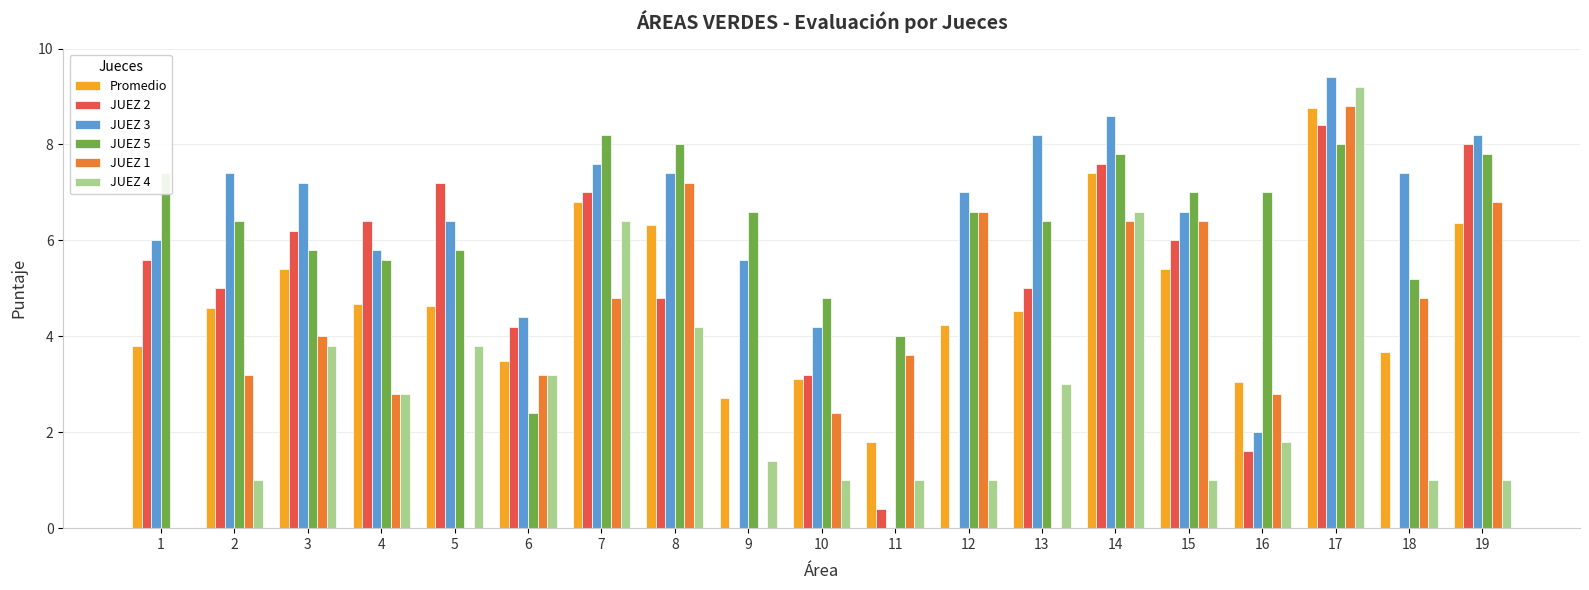

Which series changed the most between 8 and 14?

JUEZ 2